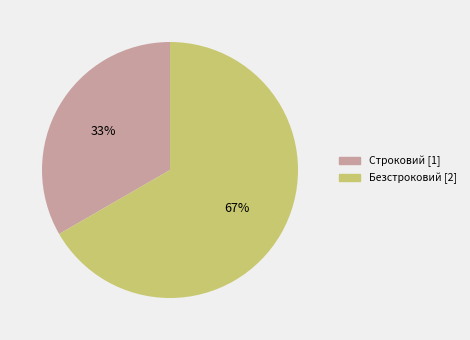

Which category accounts for the majority?

Безстроковий